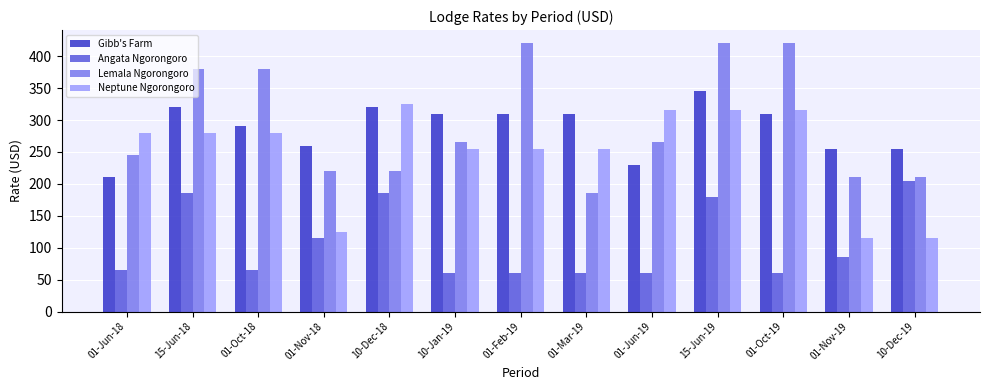

Does the chart contain any negative values?

No